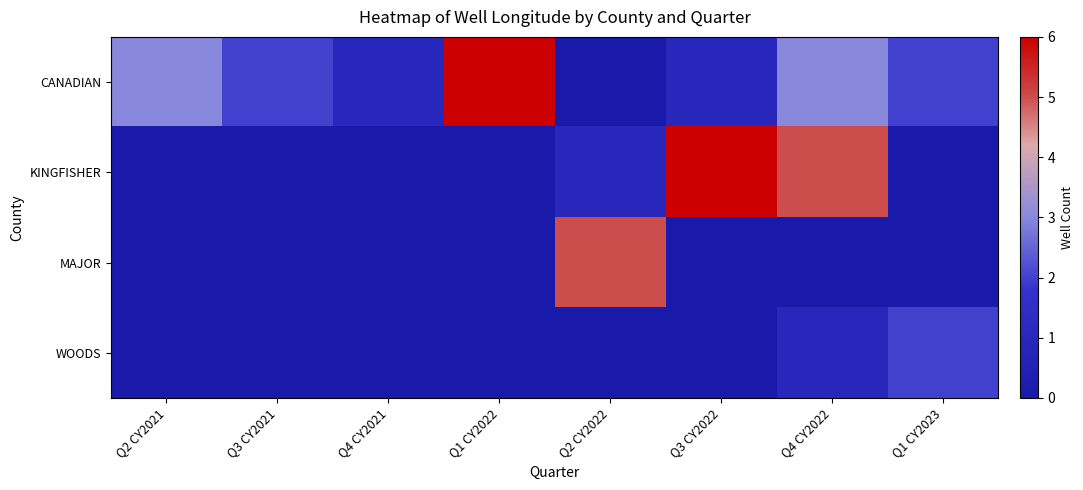

Reading right to left, what are all the values shown in this chart?

CANADIAN: Q1 CY2023=2	Q4 CY2022=3	Q3 CY2022=1	Q2 CY2022=0	Q1 CY2022=6	Q4 CY2021=1	Q3 CY2021=2	Q2 CY2021=3
KINGFISHER: Q1 CY2023=0	Q4 CY2022=5	Q3 CY2022=6	Q2 CY2022=1	Q1 CY2022=0	Q4 CY2021=0	Q3 CY2021=0	Q2 CY2021=0
MAJOR: Q1 CY2023=0	Q4 CY2022=0	Q3 CY2022=0	Q2 CY2022=5	Q1 CY2022=0	Q4 CY2021=0	Q3 CY2021=0	Q2 CY2021=0
WOODS: Q1 CY2023=2	Q4 CY2022=1	Q3 CY2022=0	Q2 CY2022=0	Q1 CY2022=0	Q4 CY2021=0	Q3 CY2021=0	Q2 CY2021=0